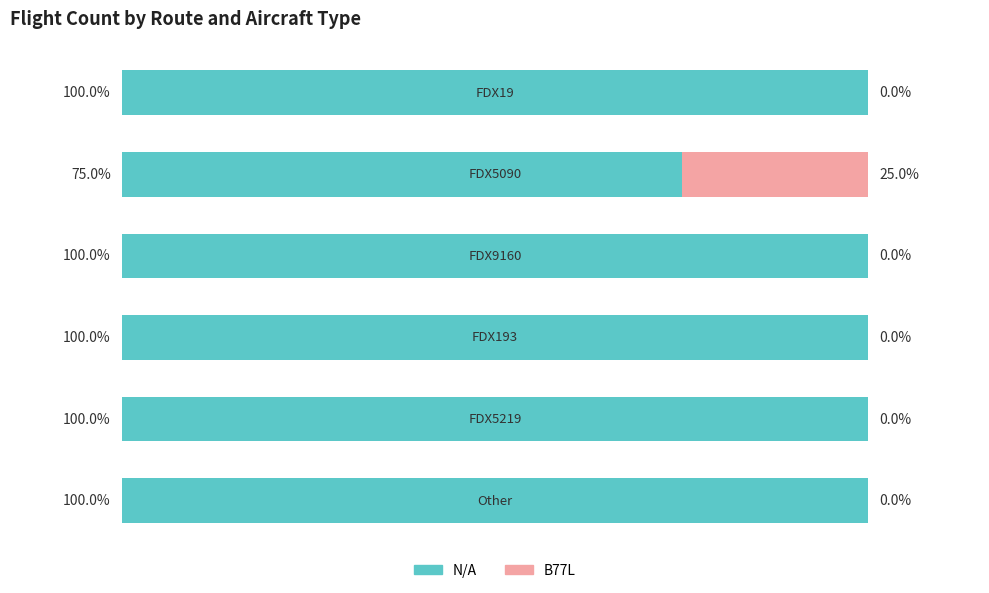

What are all the series names shown in the legend?

N/A, B77L